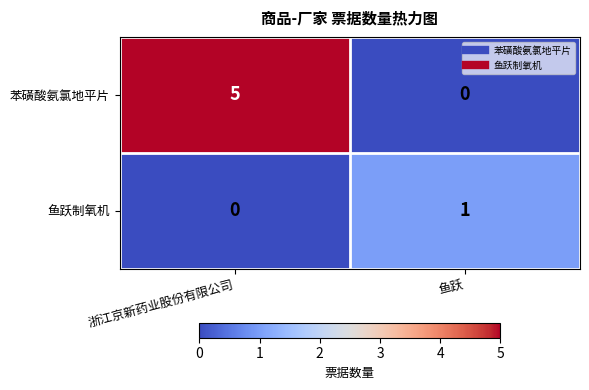

At which category is the sum across all series the highest?

浙江京新药业股份有限公司